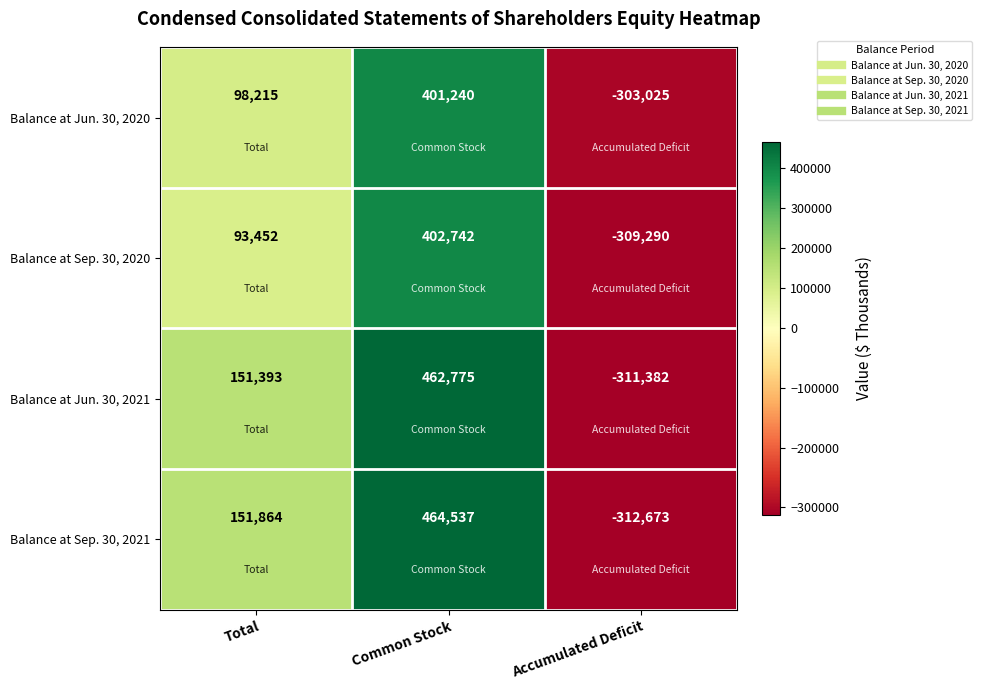

How many data points in Balance at Sep. 30, 2020 are less than 93452?

1